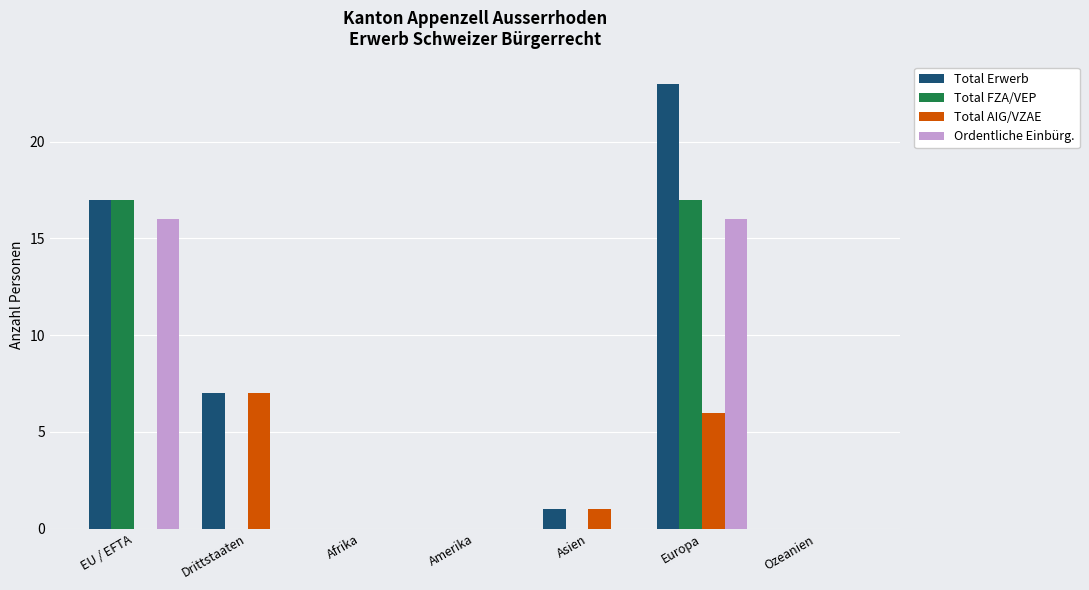

Where is Total AIG/VZAE nearest to the value 3?

Asien